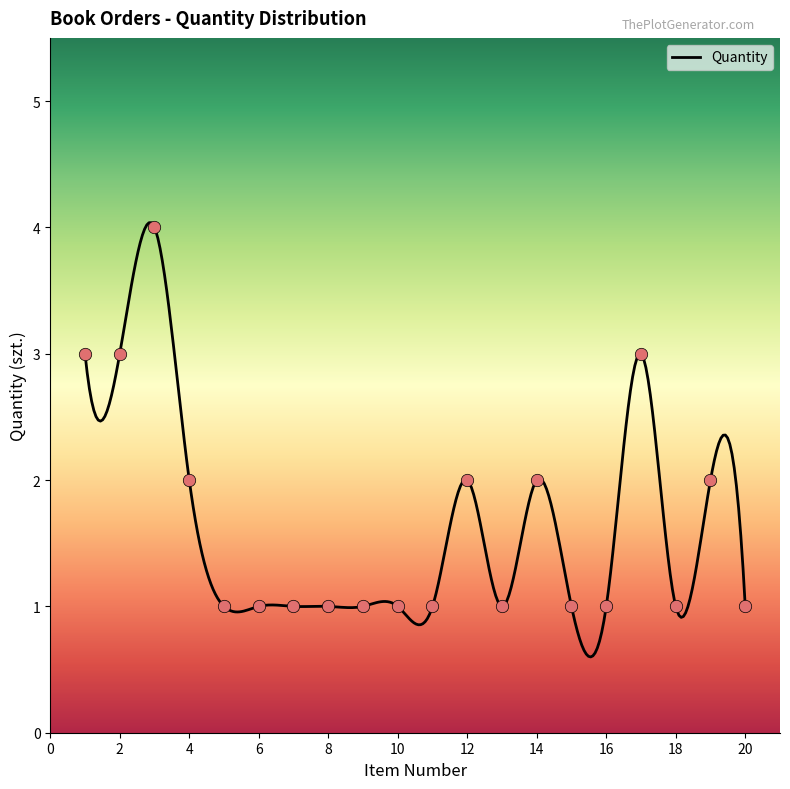

What is the change in value from 3 to 7?

-3